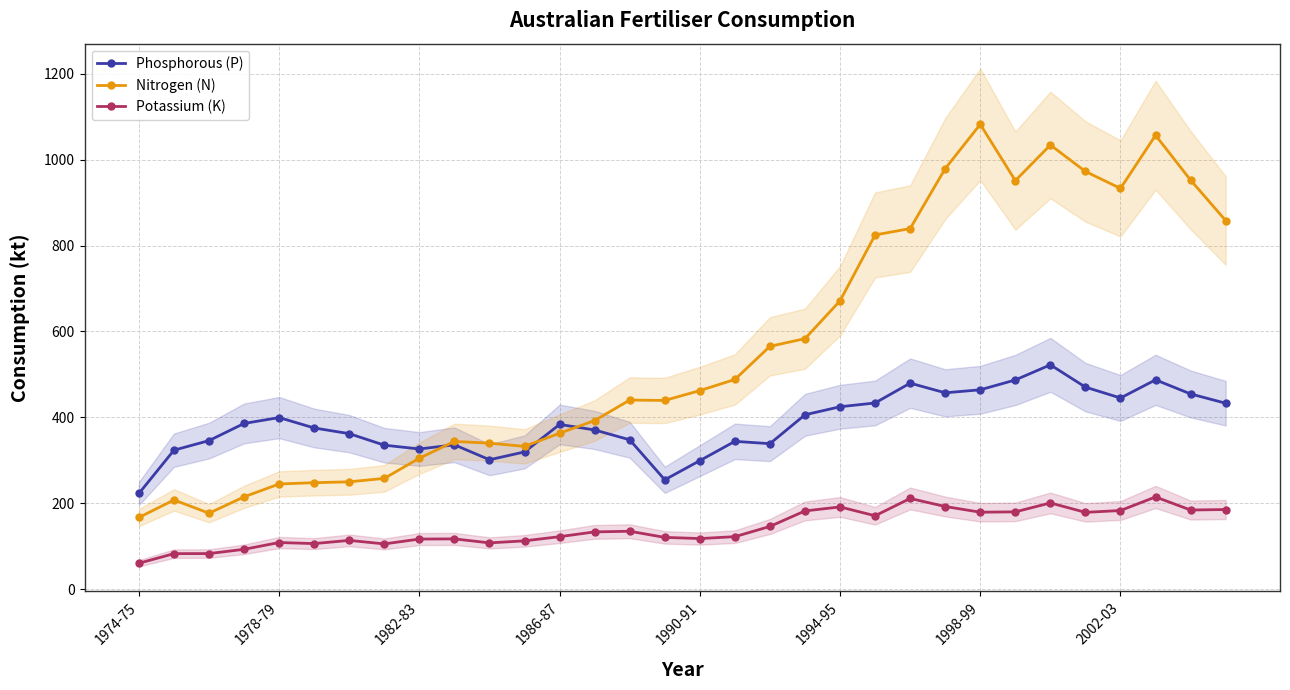

Reading left to right, transcribe all the data shown in this chart.

Phosphorous (P): 222.9	323.7	345.9	385.9	399.5	375.3	362.1	335.3	326.5	336.2	301.4	319.6	383.6	370.7	347.8	254.7	299.3	344.2	338.8	406.0	424.7	433.5	479.6	457.2	464.2	487.1	522.3	470.4	445.1	487.4	454.5	432.9
Nitrogen (N): 167.0	207.8	177.0	215.0	245.0	248.0	250.0	258.0	305.0	344.0	340.0	332.5	363.1	392.6	440.3	439.4	462.3	488.2	565.4	583.2	671.3	824.6	839.4	979.0	1082.0	951.0	1034.0	972.3	932.9	1056.5	952.2	858.1
Potassium (K): 60.5	82.8	83.0	93.0	108.7	106.2	113.7	105.5	116.8	117.2	107.9	112.6	122.3	133.5	135.0	120.7	117.9	122.3	146.2	182.3	191.6	171.0	211.3	192.6	179.3	180.1	200.9	179.0	183.2	214.8	184.3	185.5